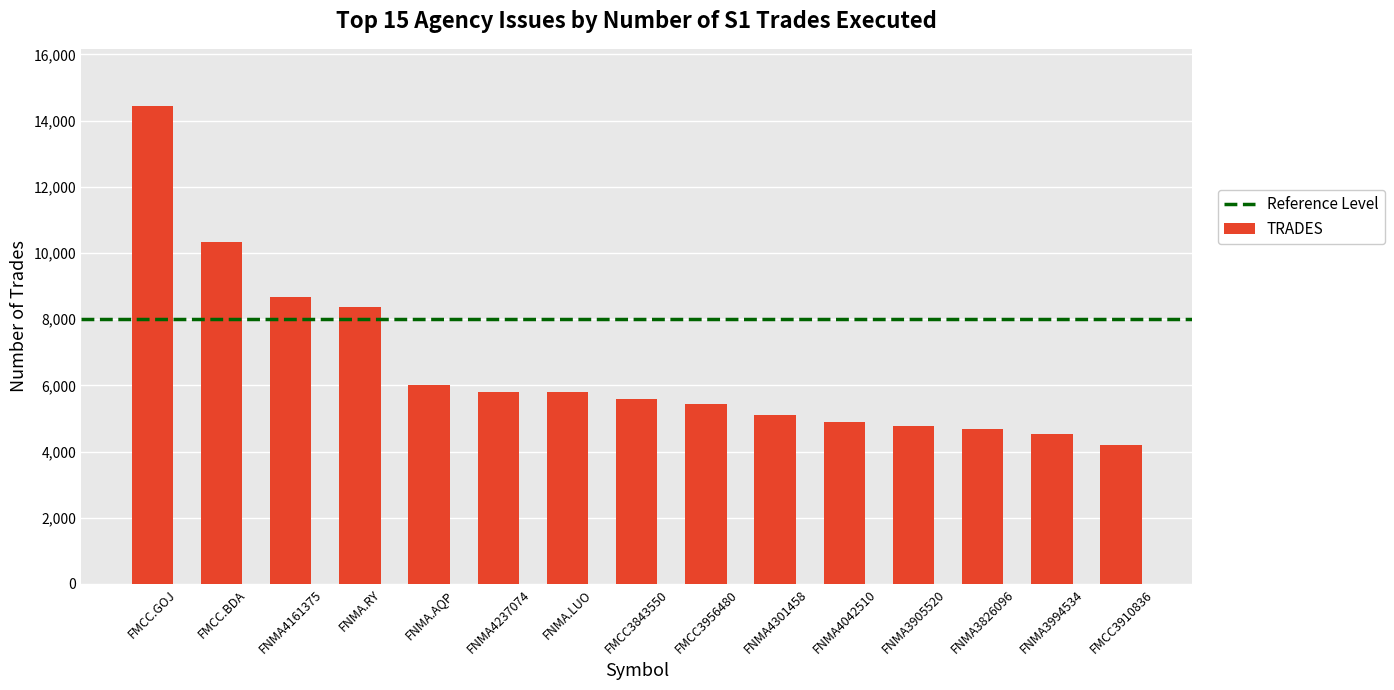

What is the minimum value shown in the chart?

4198